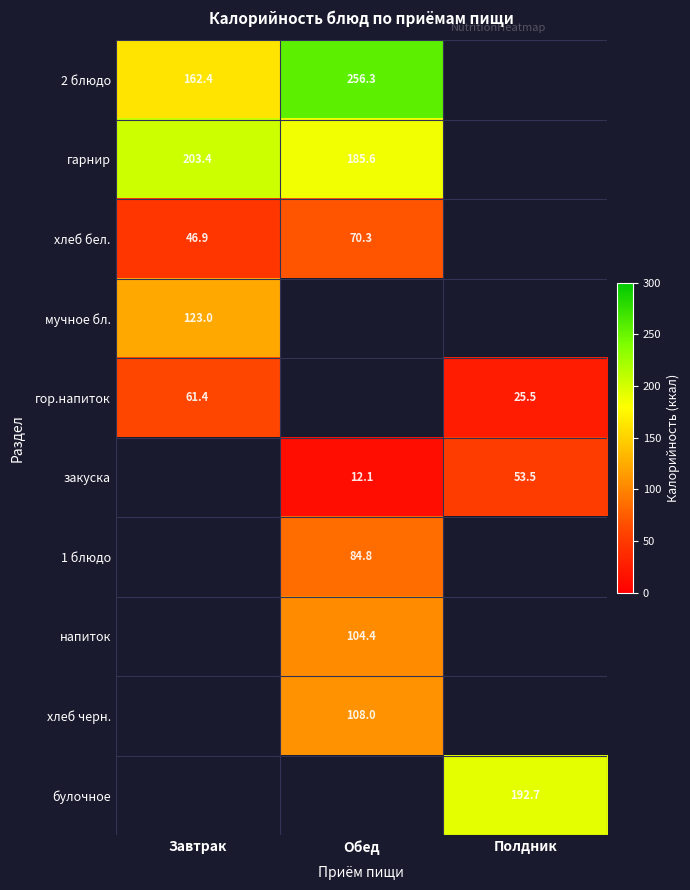

Which has a higher value, Полдник or Завтрак?

Завтрак